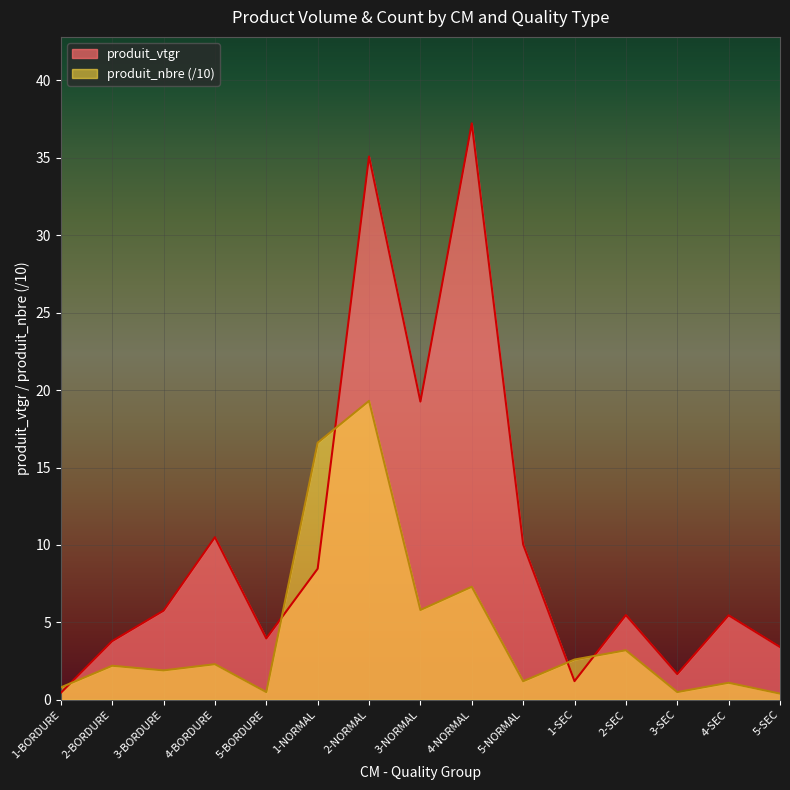

Does the chart display data point markers on the line(s)?

No